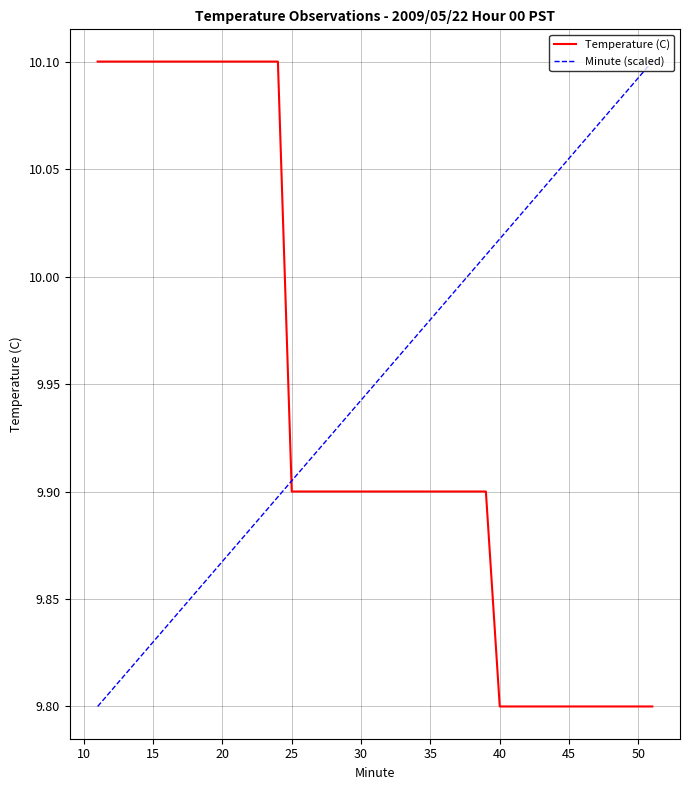

What is the difference between the maximum and minimum values in the Minute (scaled) series?

0.3